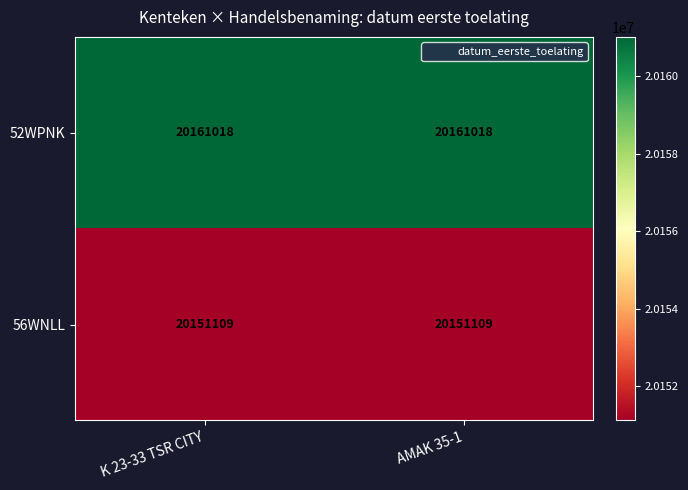

What is the smallest value displayed?

20151109